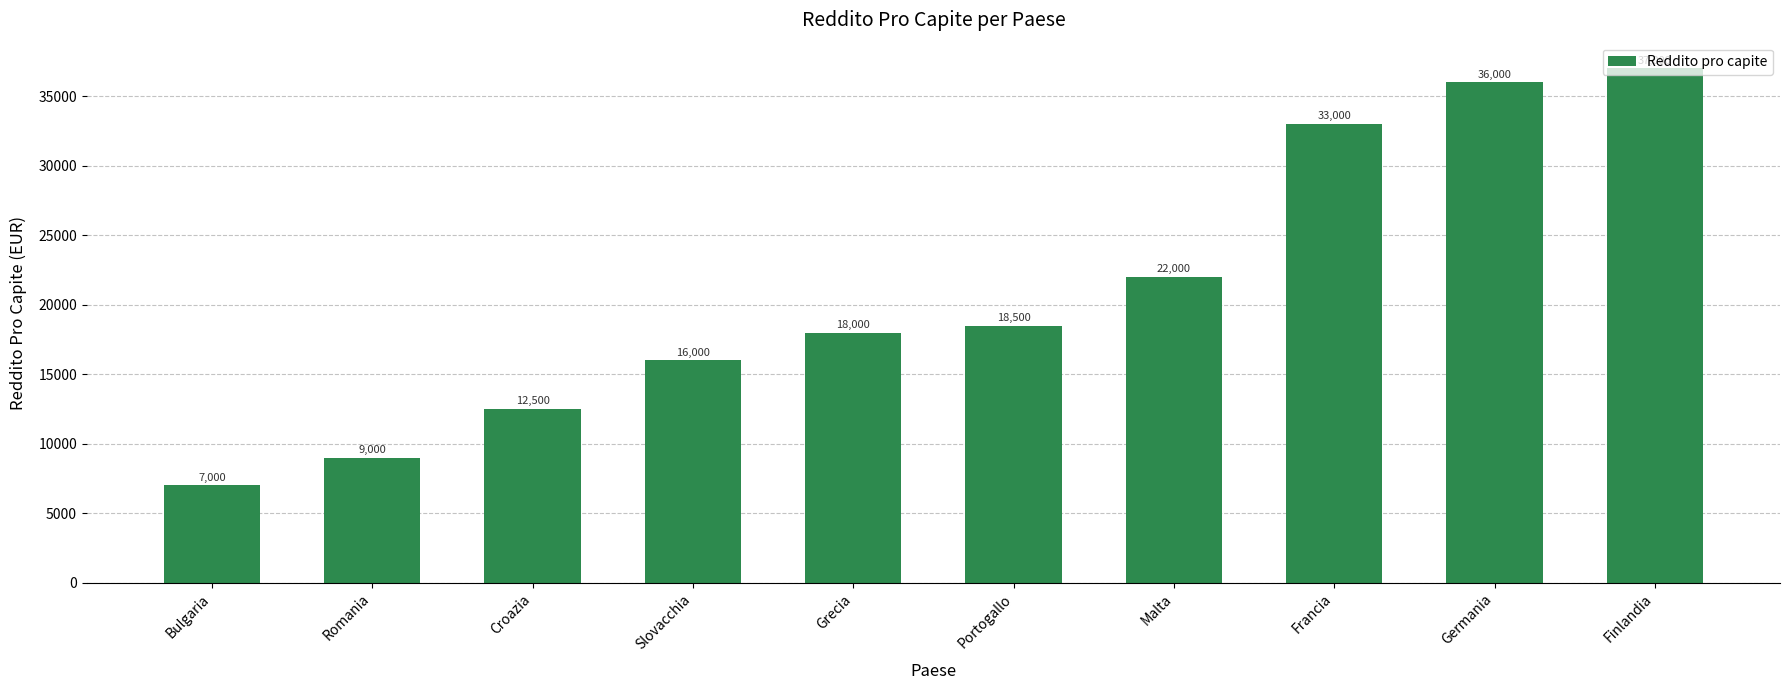

Which category has the highest value across all series?

Finlandia